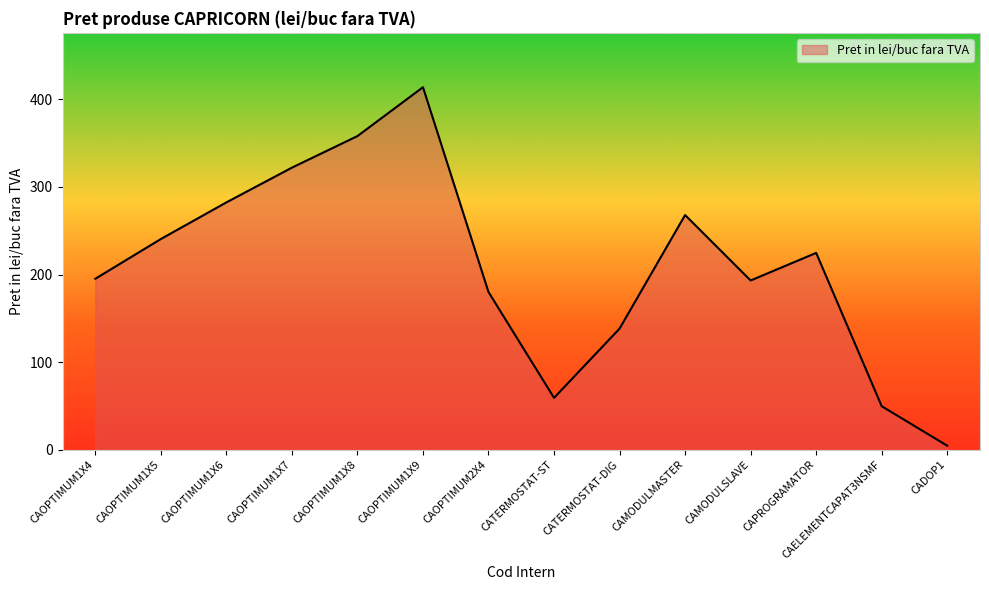

Reading right to left, list all the values displayed in this chart.

4.5	49.6	224.7	193.2	267.9	138.3	59.2	180.0	413.9	358.1	322.1	282.4	240.5	195.2